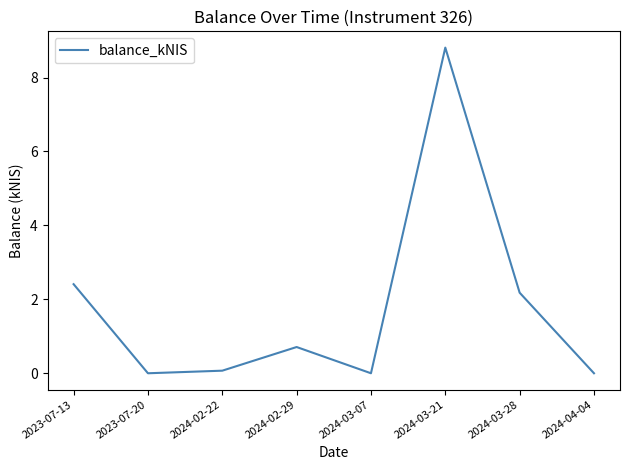

Is it true that the value at 2024-04-04 is -5.5?

False